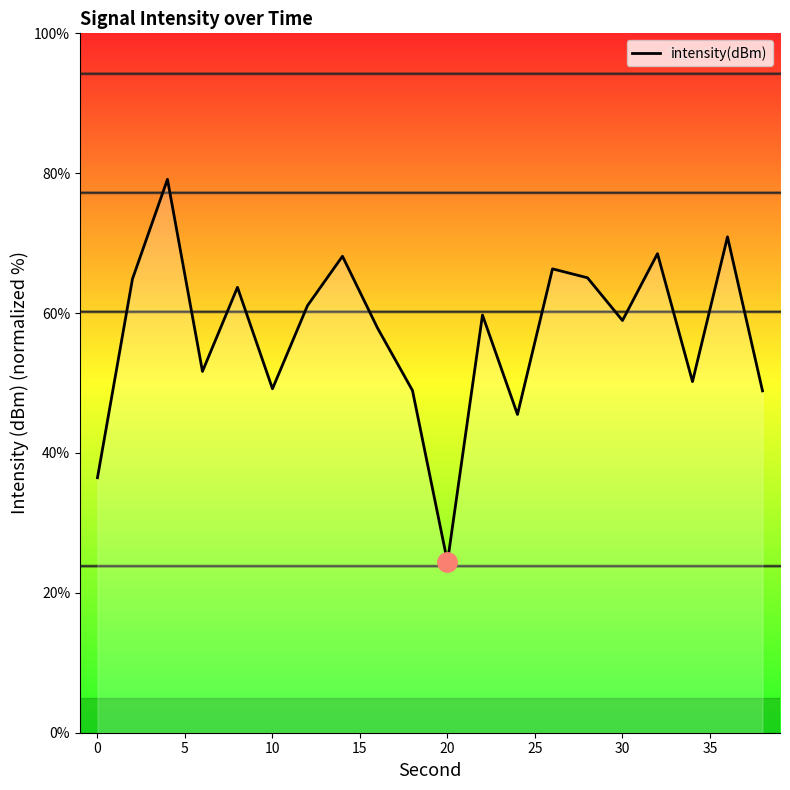

What is the difference between the maximum and minimum values?

54.7